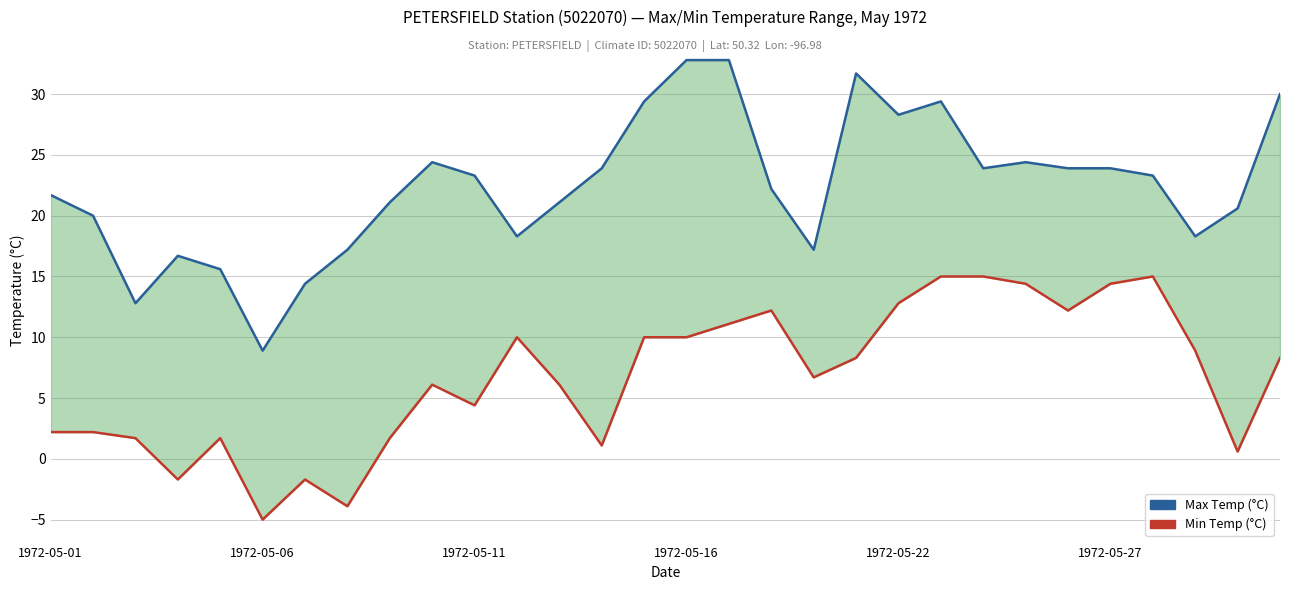

Does the chart have visible grid lines?

Yes